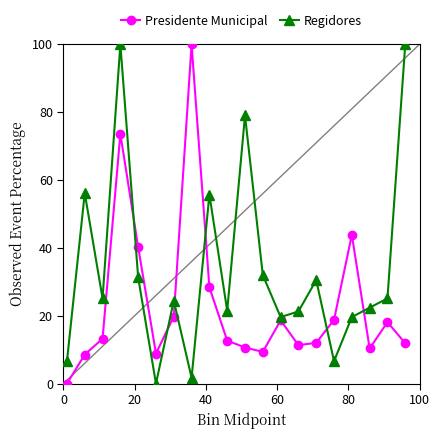

True or false: Presidente Municipal has more than 0 interior local peaks.

True